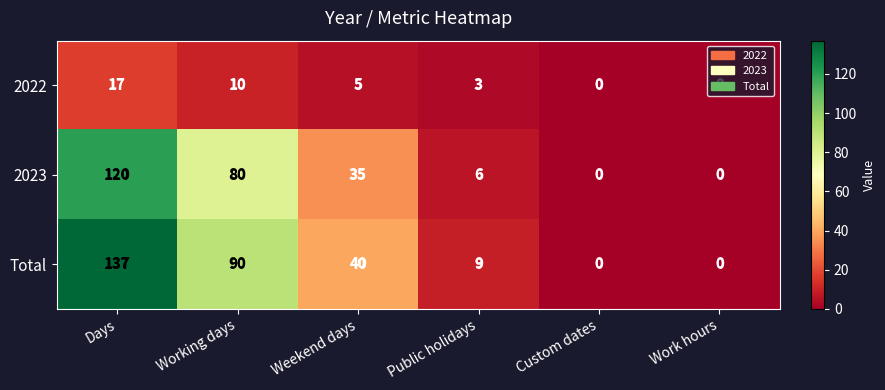

Between Days and Working days, which series saw the biggest shift?

Total